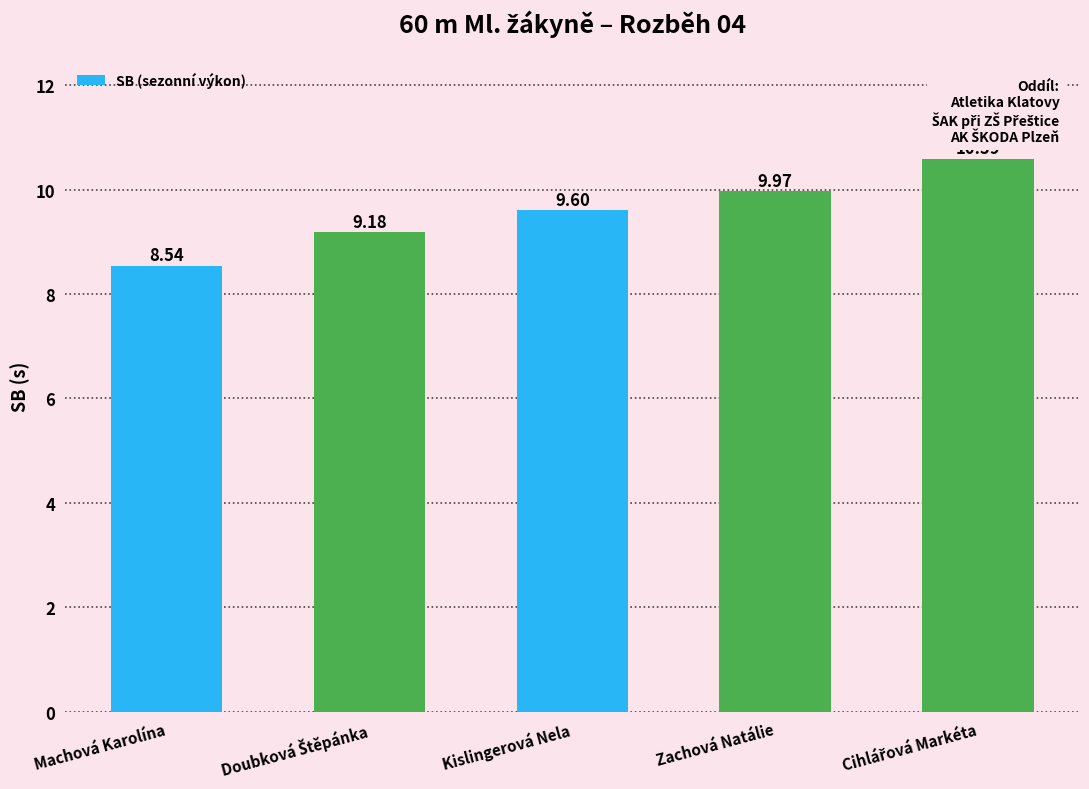

Is it true that the value at Kislingerová Nela is 9.6?

True